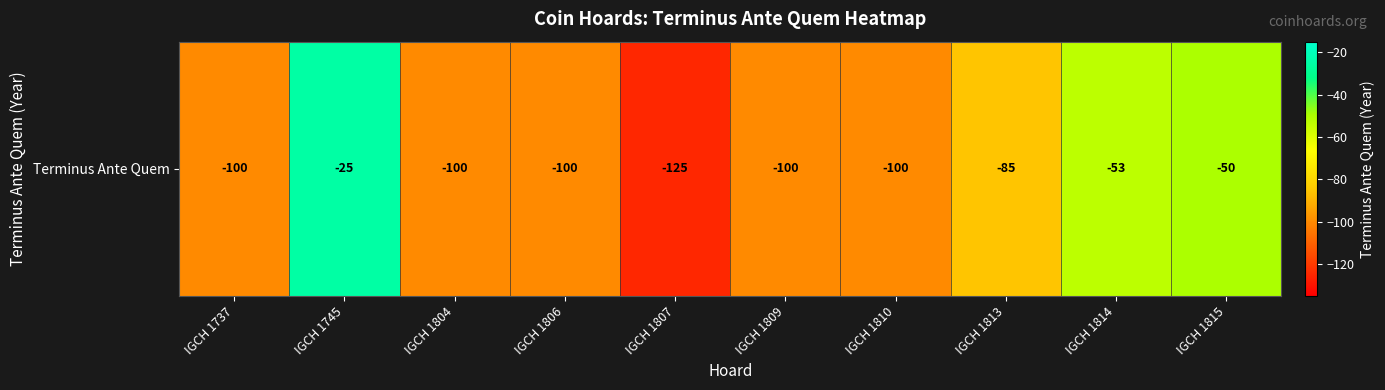

At which label is the value closest to -75?

IGCH 1813